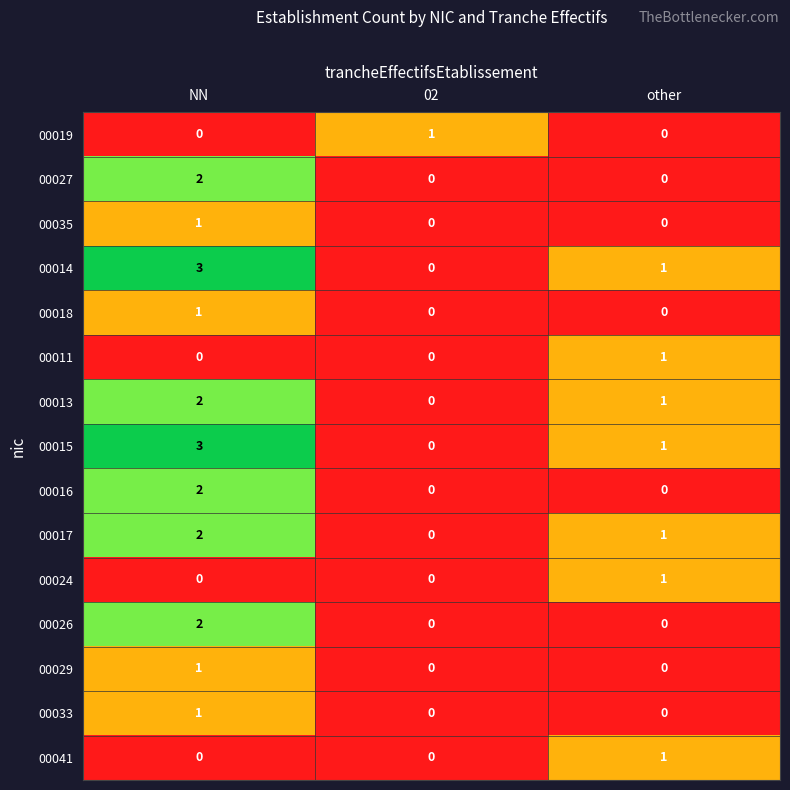

At which category does the chart reach its peak across all series?

NN